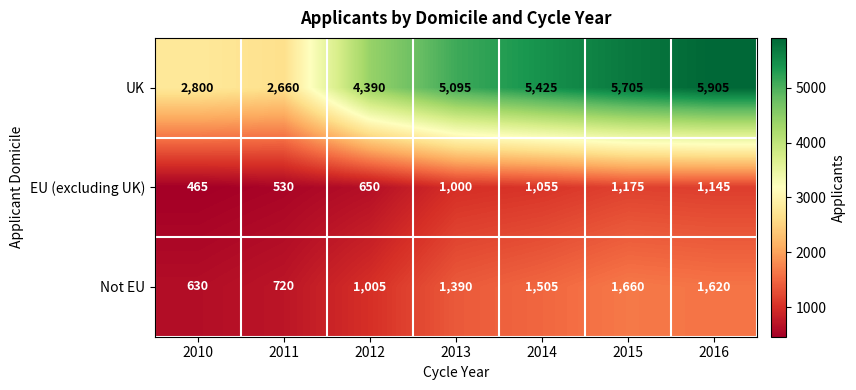

At how many categories does at least one series exceed 2440?

7